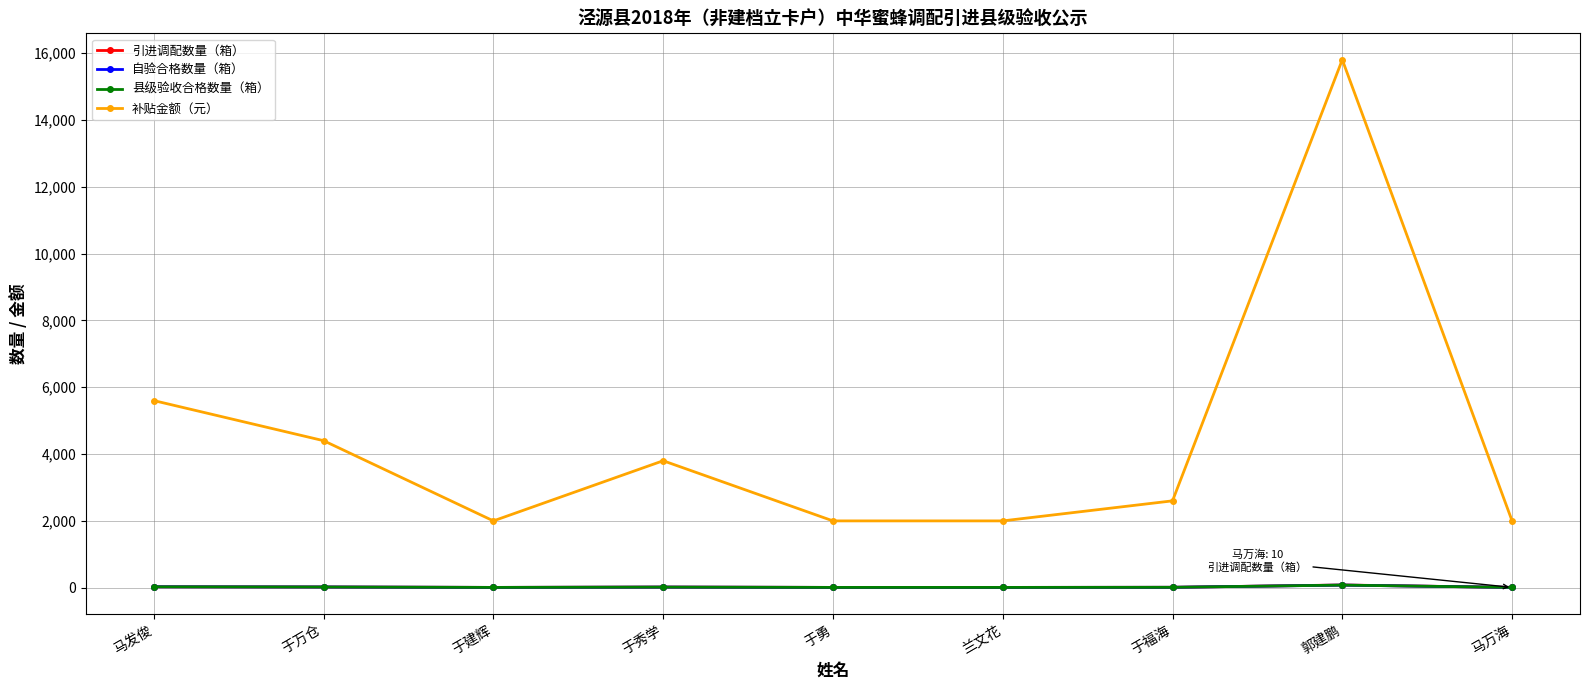

What is the difference between the 引进调配数量（箱） values at 于万仓 and 马发俊?

6